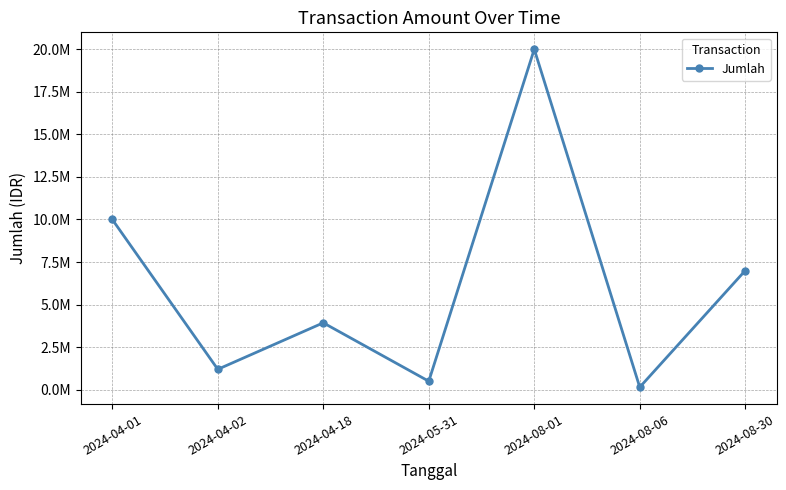

Reading left to right, transcribe all the data shown in this chart.

2024-04-01=10000000	2024-04-02=1200000	2024-04-18=3931000	2024-05-31=500000	2024-08-01=20000000	2024-08-06=150000	2024-08-30=7000000